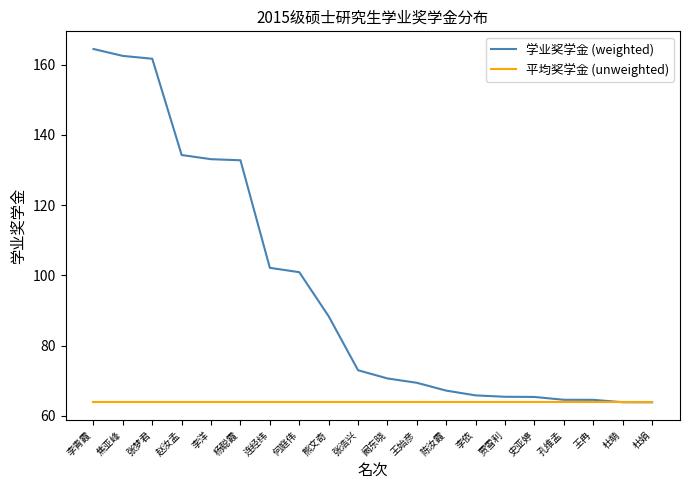

What is the spread (max minus min) of values at 杨聪霞?

68.9